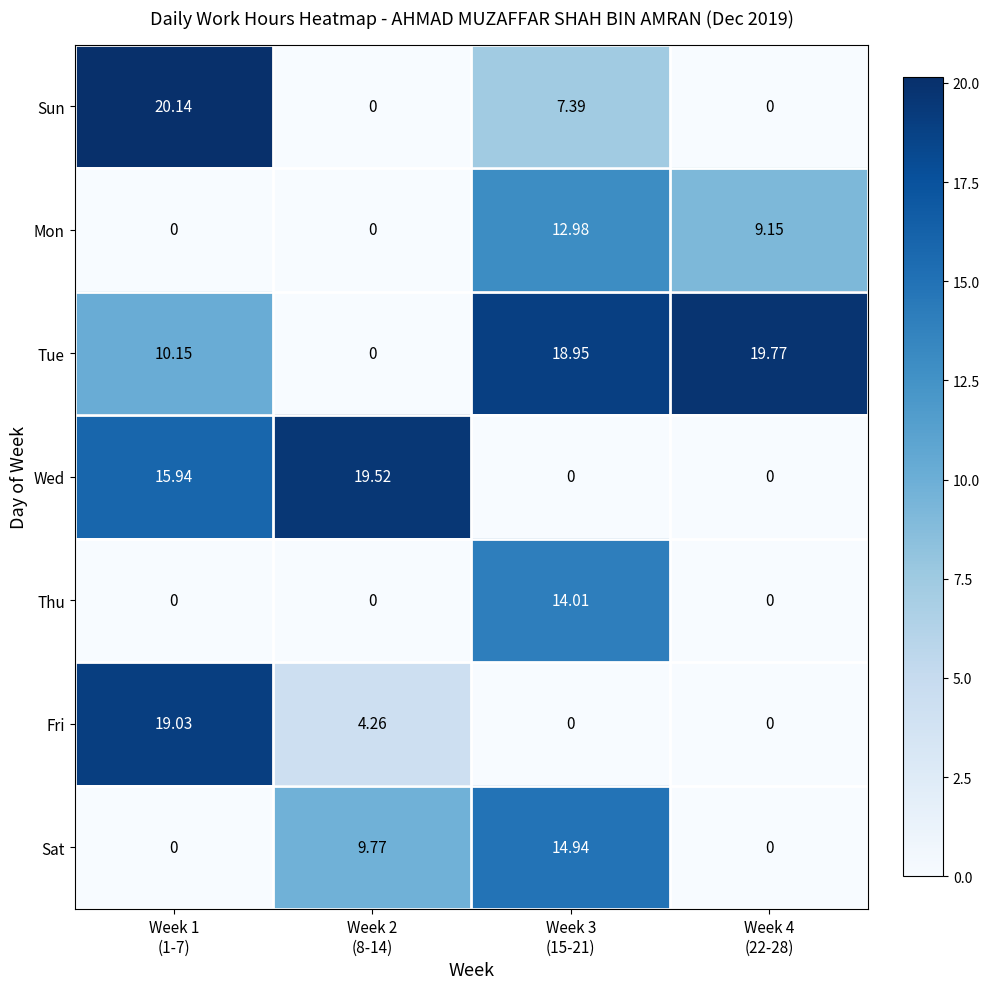

Which series has the largest range (max minus min)?

Sun